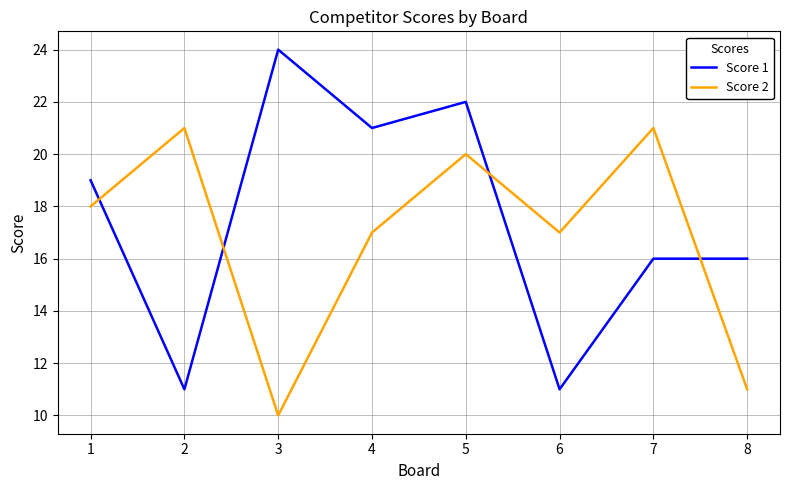

Is this an area chart (filled region under the line)?

No